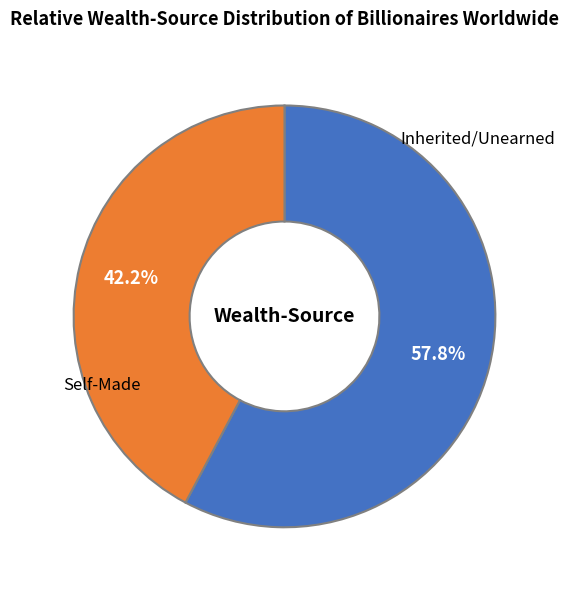

Is there any slice that represents more than half of the pie?

Yes